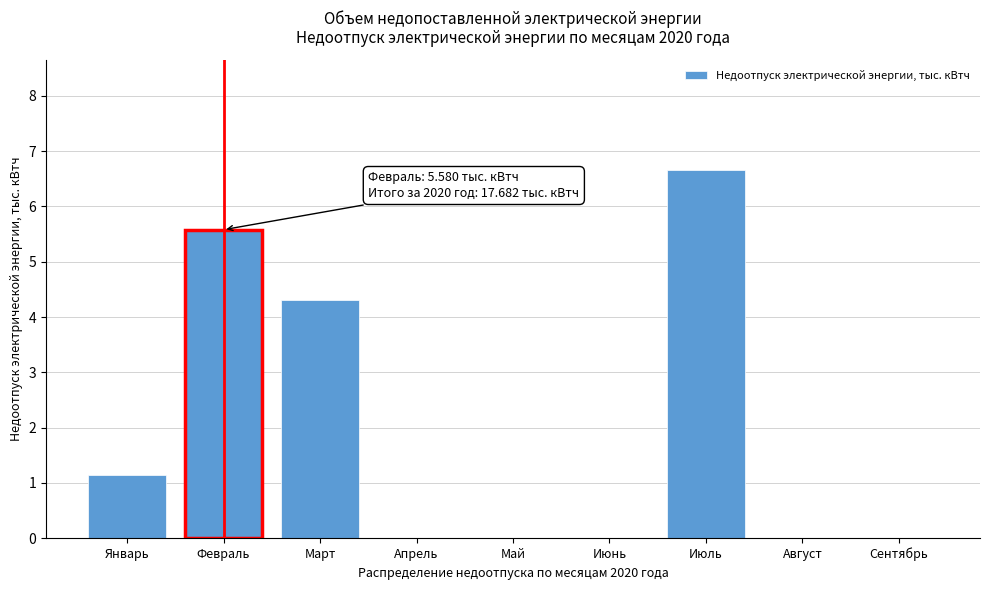

Reading left to right, what are all the values shown in this chart?

Январь=1.1	Февраль=5.6	Март=4.3	Апрель=0.0	Май=0.0	Июнь=0.0	Июль=6.7	Август=0.0	Сентябрь=0.0